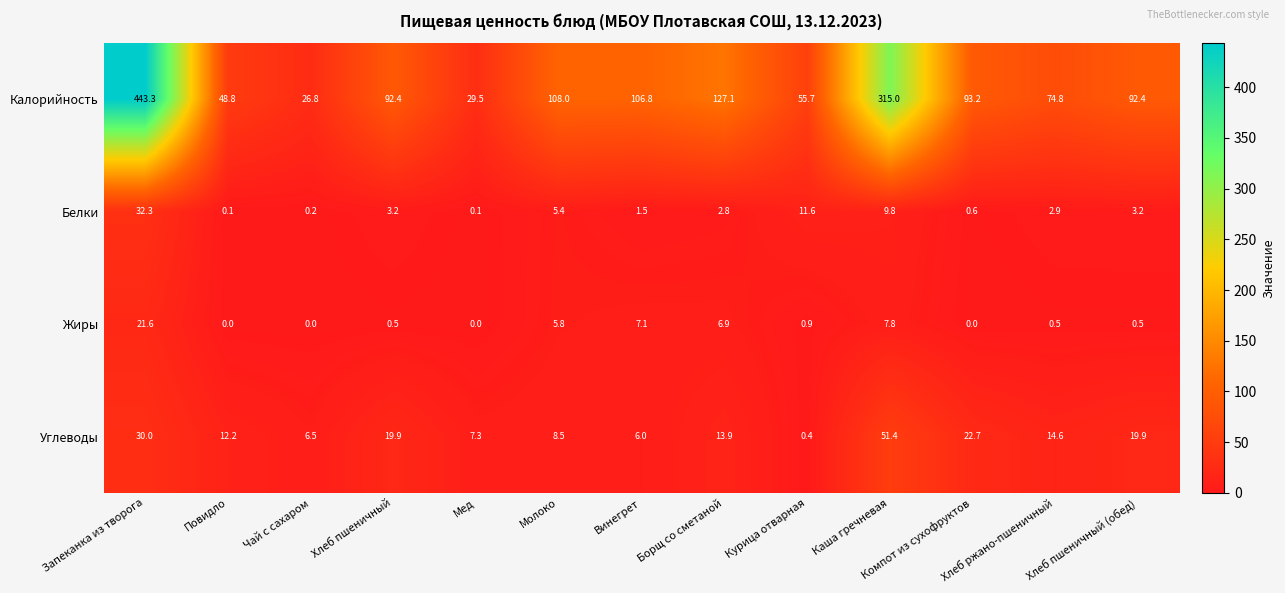

Which series has the widest spread of values?

Калорийность